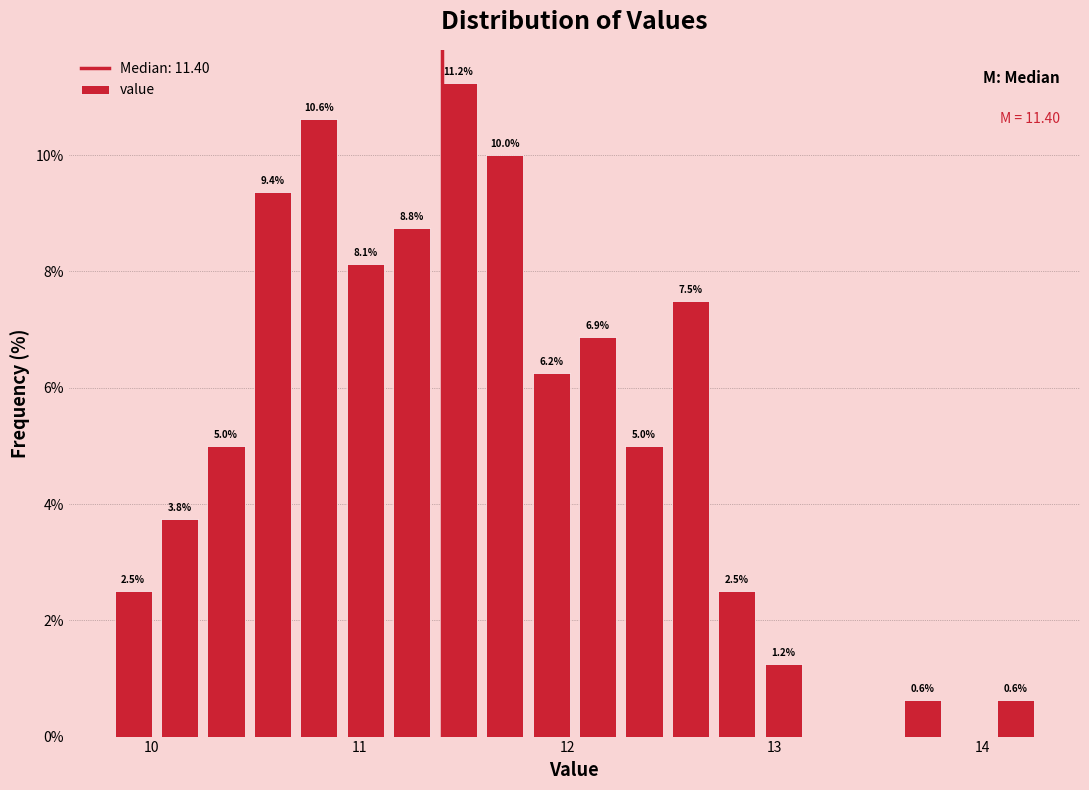

Read against the x-axis, roughly where is the centre of the tallest bar?

11.5